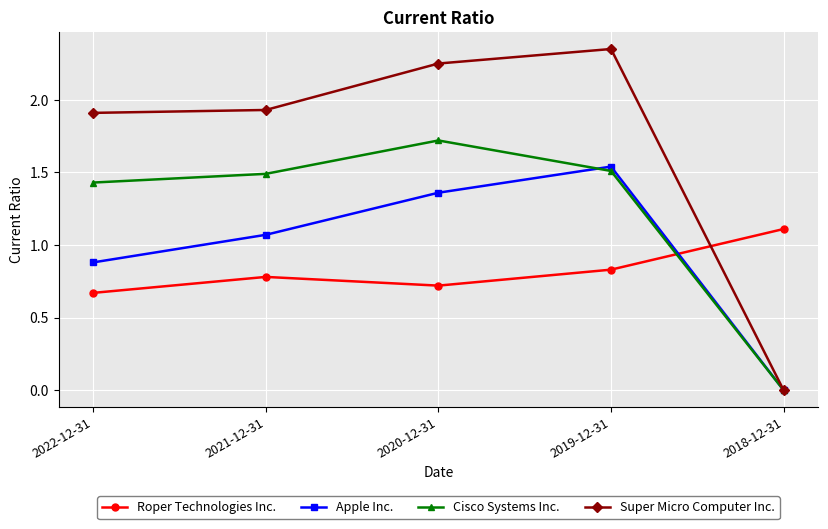

Which category has the highest value across all series?

2019-12-31